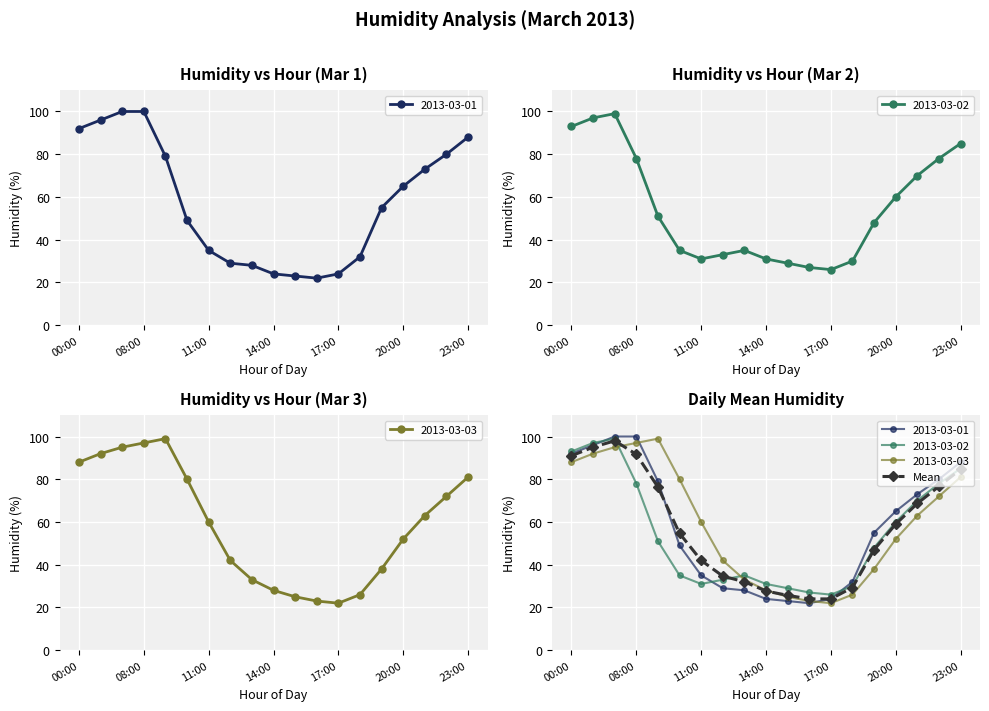

What is the change in value from 00:00 to 23:00?

-6.3